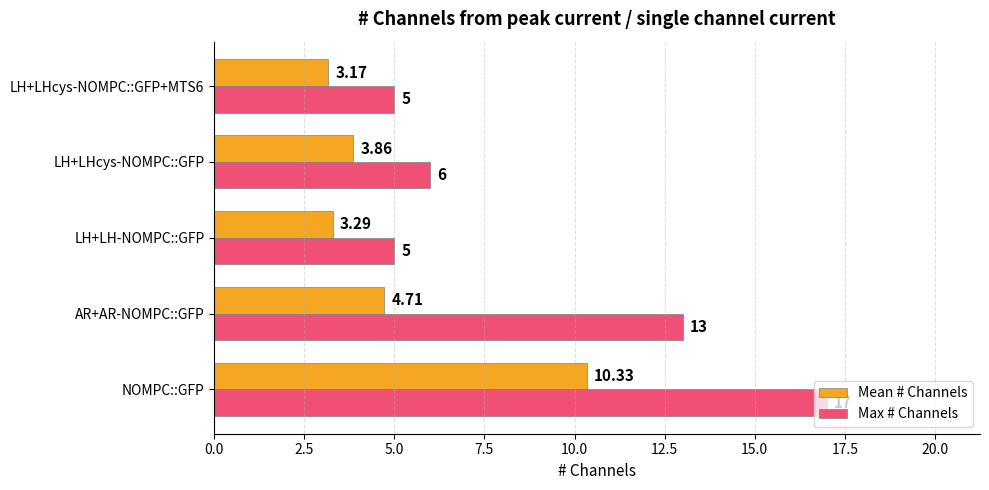

Between NOMPC::GFP and LH+LHcys-NOMPC::GFP, which series saw the biggest shift?

Max # Channels